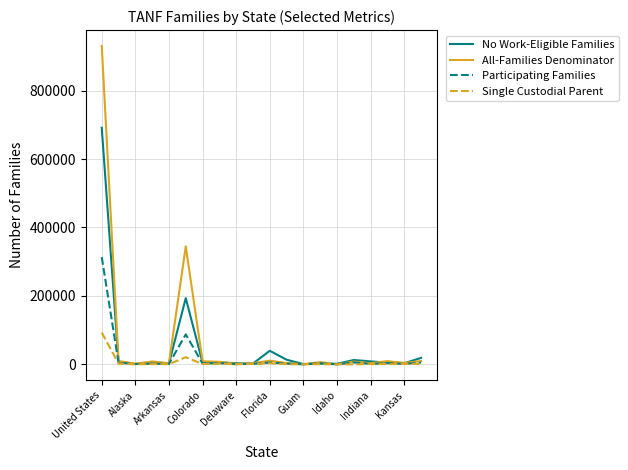

Which series has the widest spread of values?

All-Families Denominator